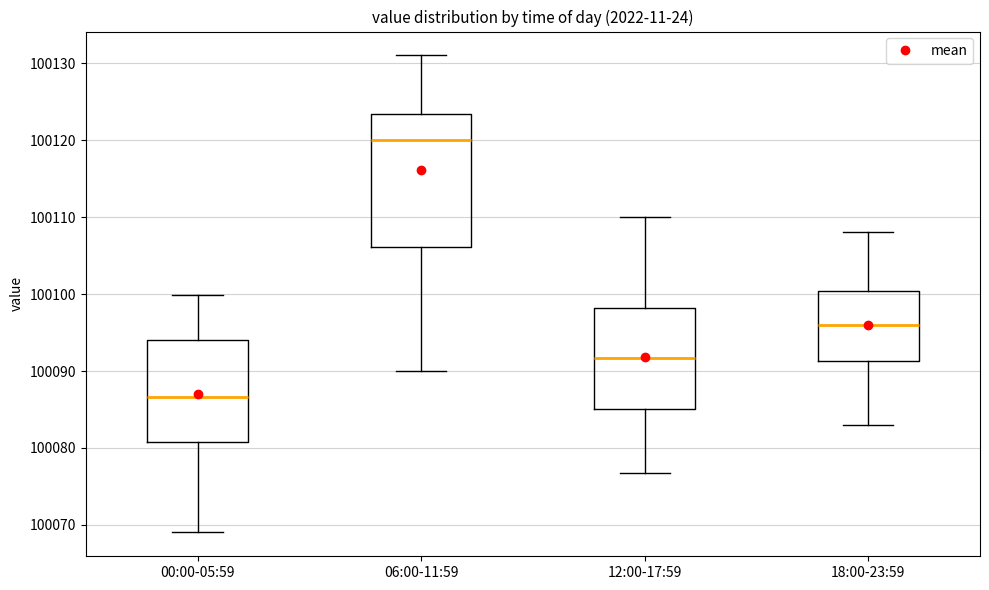

Reading left to right, read every box against the y-axis: the position of its median line, the range the box covers, and the ends of its whiskers. The values are not printed on the chart, so give them approximately, as read against the axis.

00:00-05:59: median 100087, box 100081 to 100094, whiskers 100069 to 100100
06:00-11:59: median 100120, box 100106 to 100123, whiskers 100090 to 100131
12:00-17:59: median 100092, box 100085 to 100098, whiskers 100077 to 100110
18:00-23:59: median 100096, box 100091 to 100100, whiskers 100083 to 100108